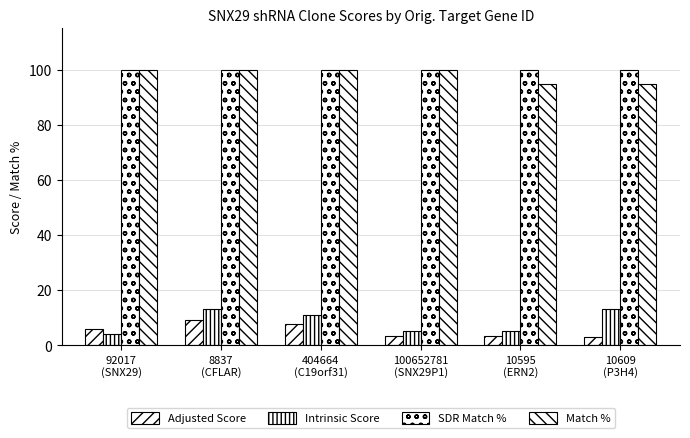

What is the total value across all series at 8837
(CFLAR)?

222.4